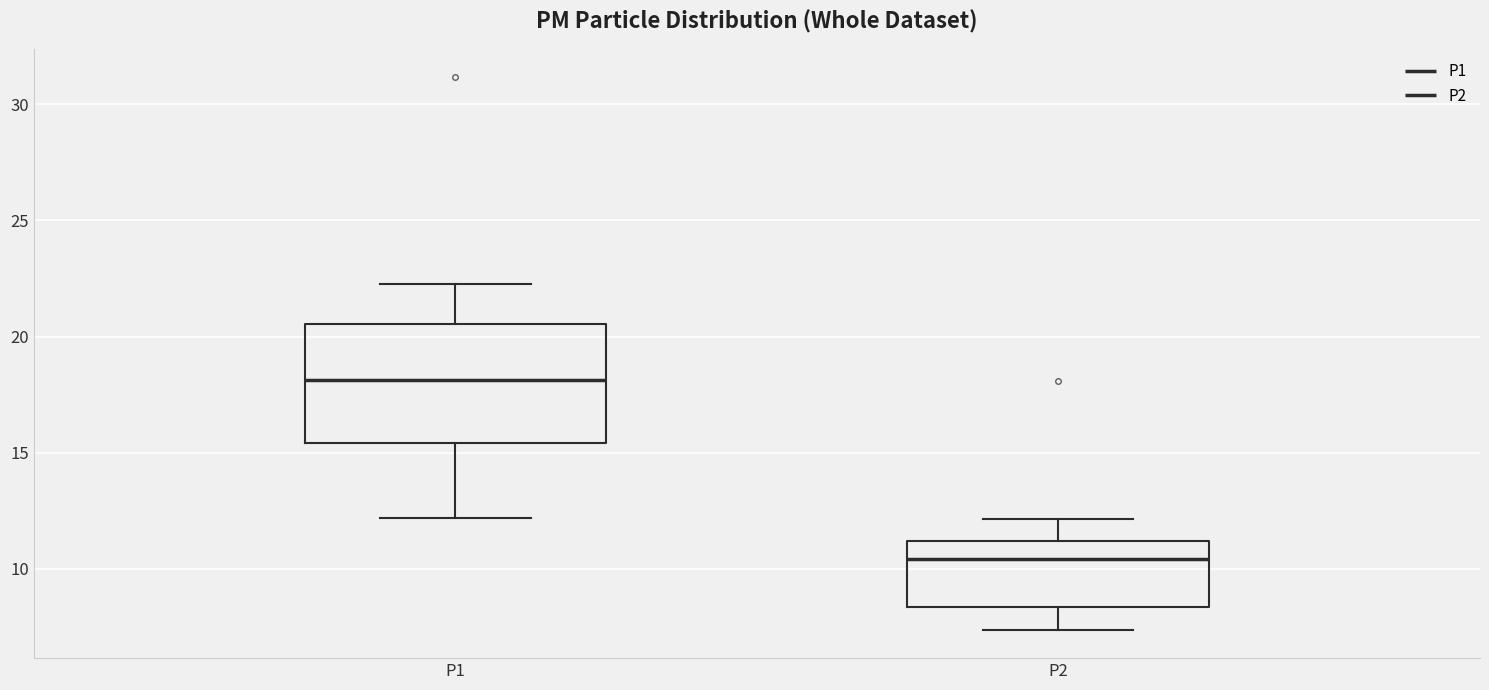

Which box's median line is the highest?

P1